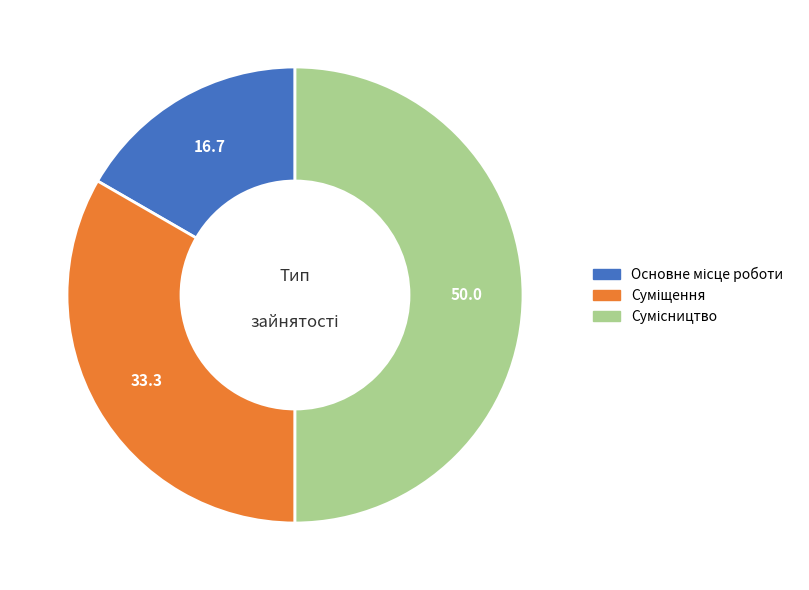

What is the change in value from Суміщення to Сумісництво?

+1